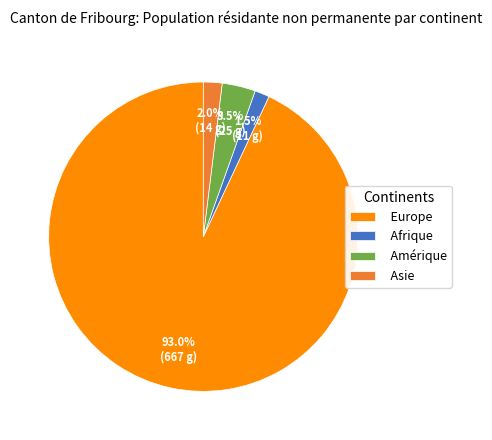

To the nearest percent, what portion does Europe represent?

93%